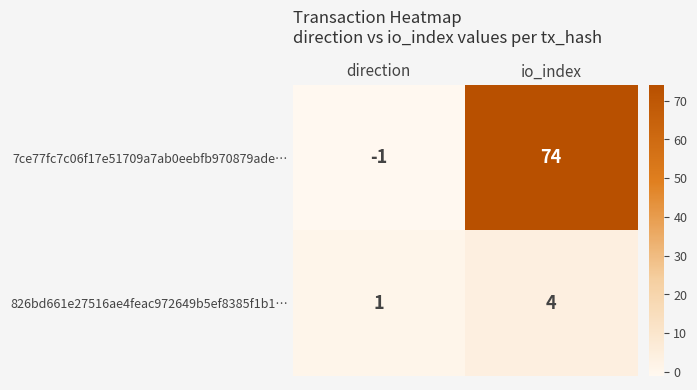

List the series in order of their peak value, highest first.

7ce77fc7c06f17e51709a7ab0eebfb970879ade…, 826bd661e27516ae4feac972649b5ef8385f1b1…